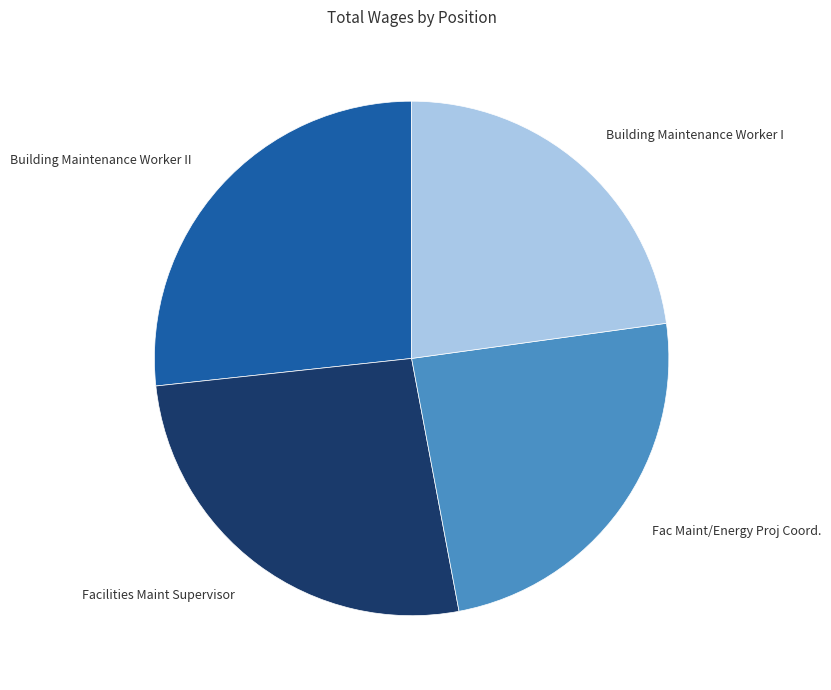

Combined, do Building Maintenance Worker II and Building Maintenance Worker I account for over 50%?

No